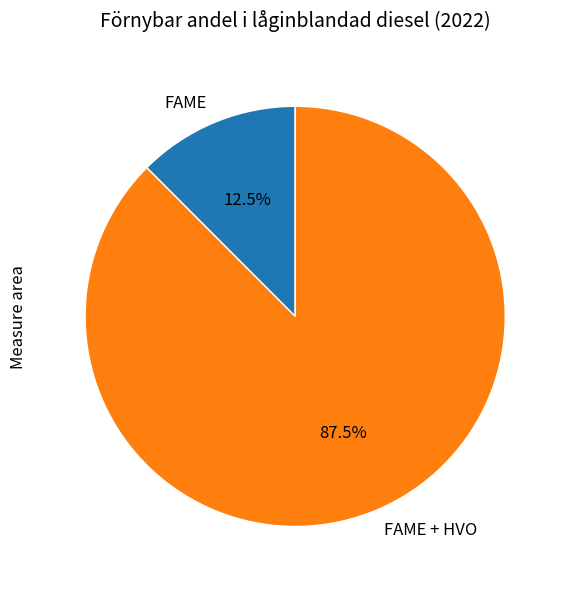

Which slice is the smallest?

FAME